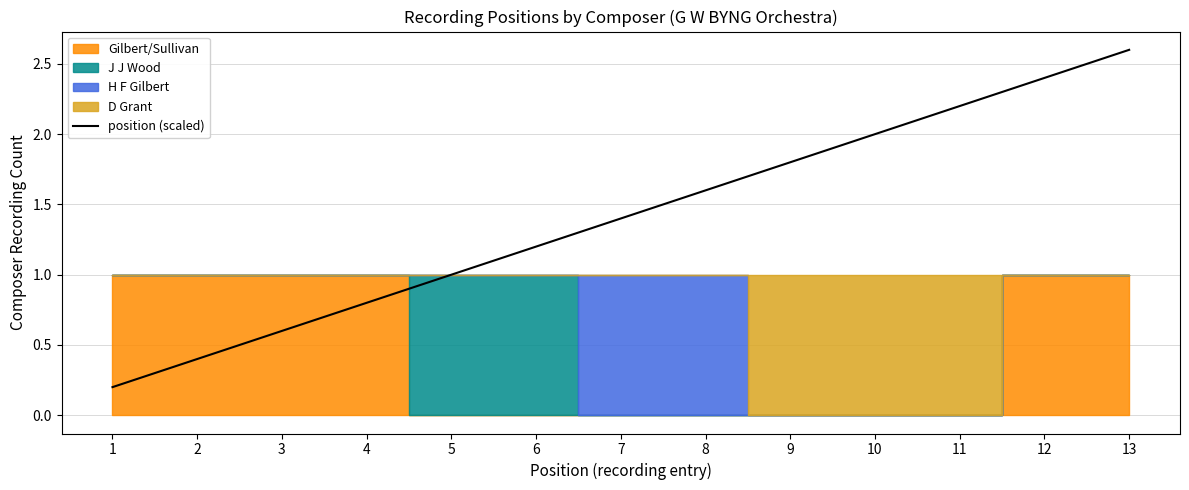

What is the minimum value shown in the chart?

0.2